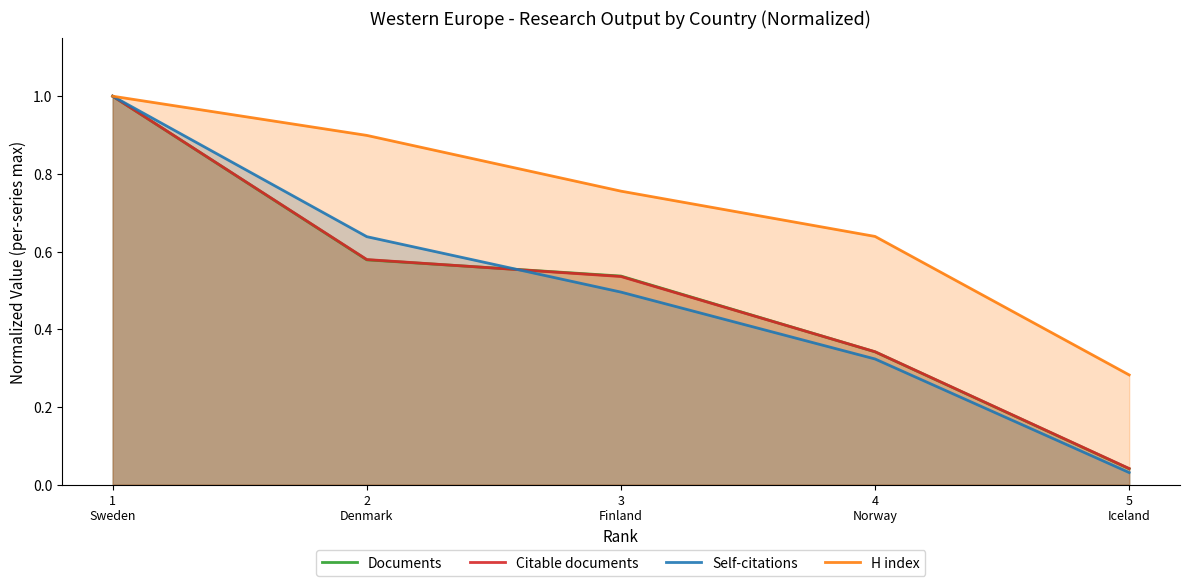

Is it true that Self-citations equals 0.0 at 5
Iceland?

False